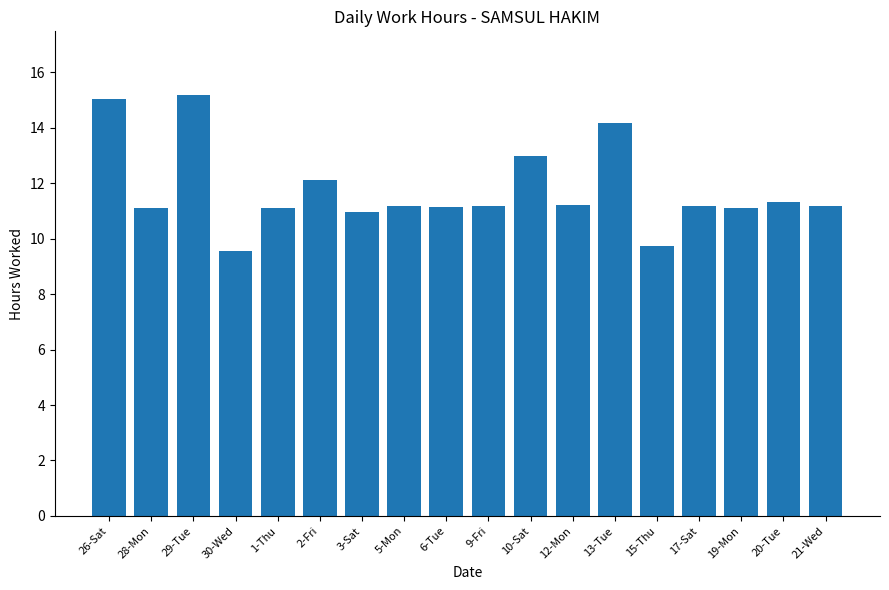

What is the change in value from 6-Tue to 13-Tue?

+3.0